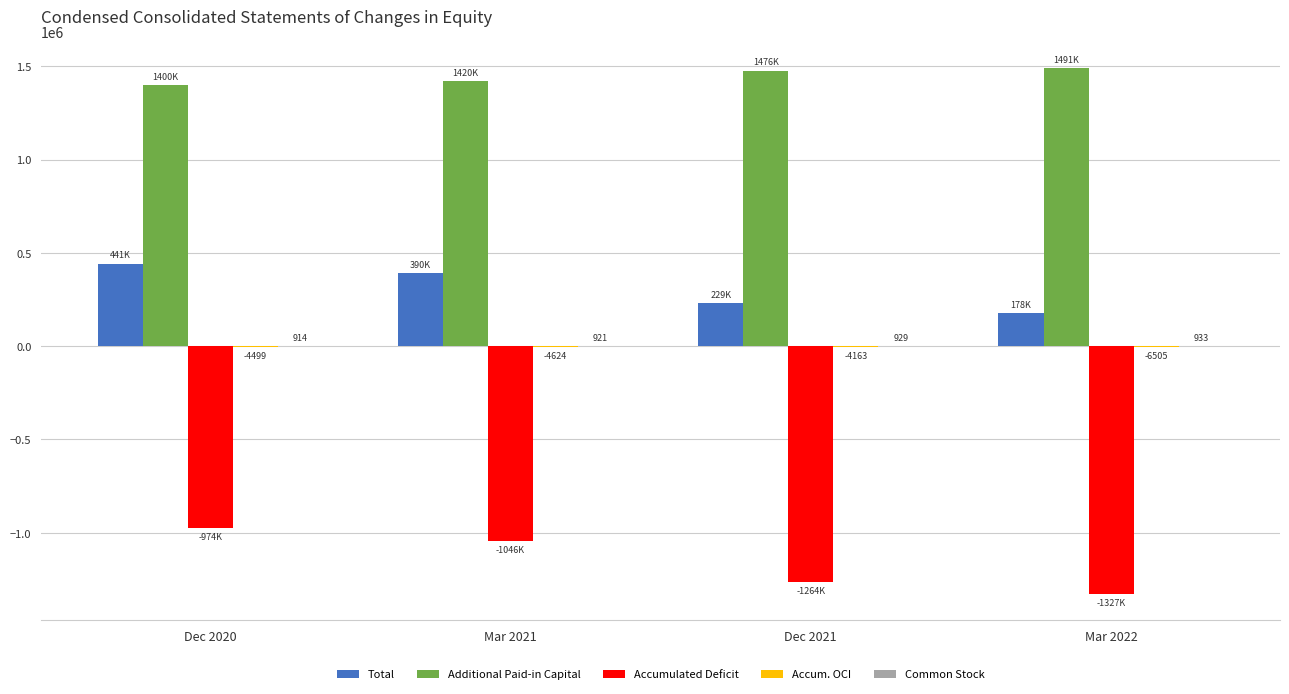

Which series has the largest total across all categories?

Additional Paid-in Capital